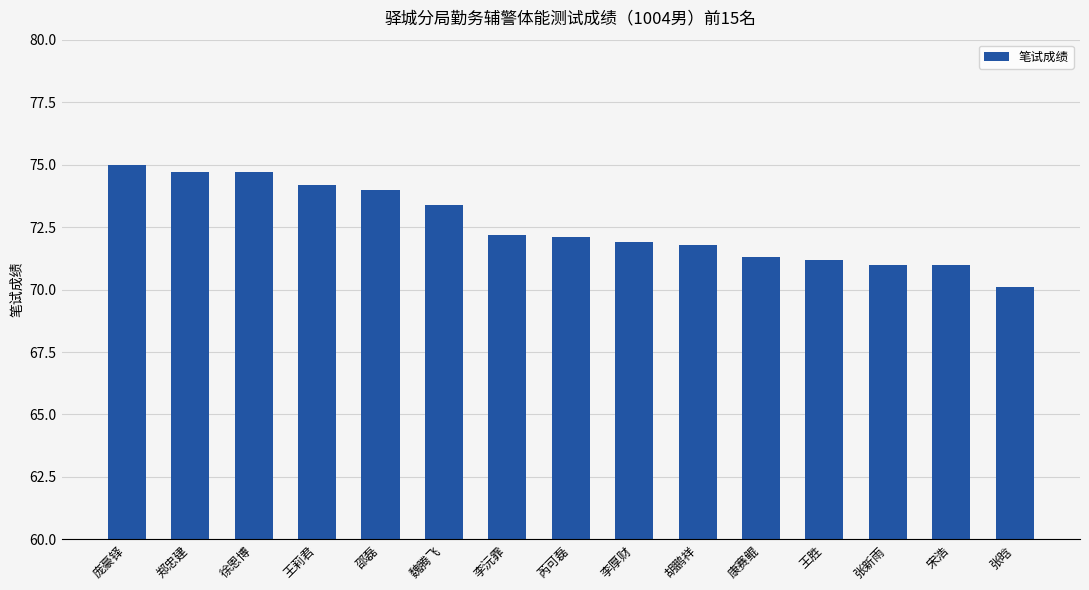

Does the chart contain any negative values?

No